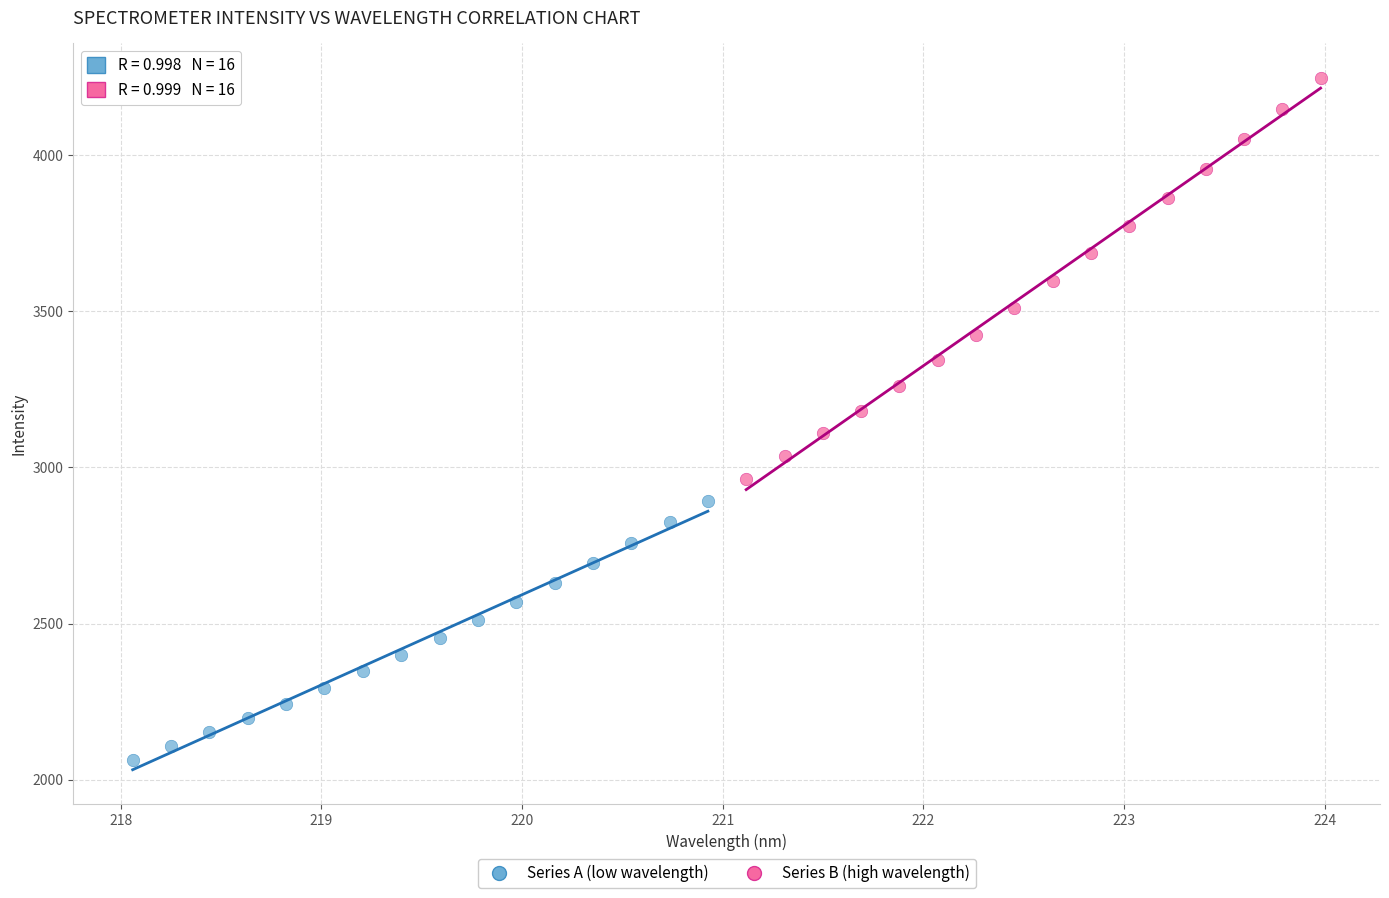

Which series contains the highest Y value?

Series B (high wavelength)